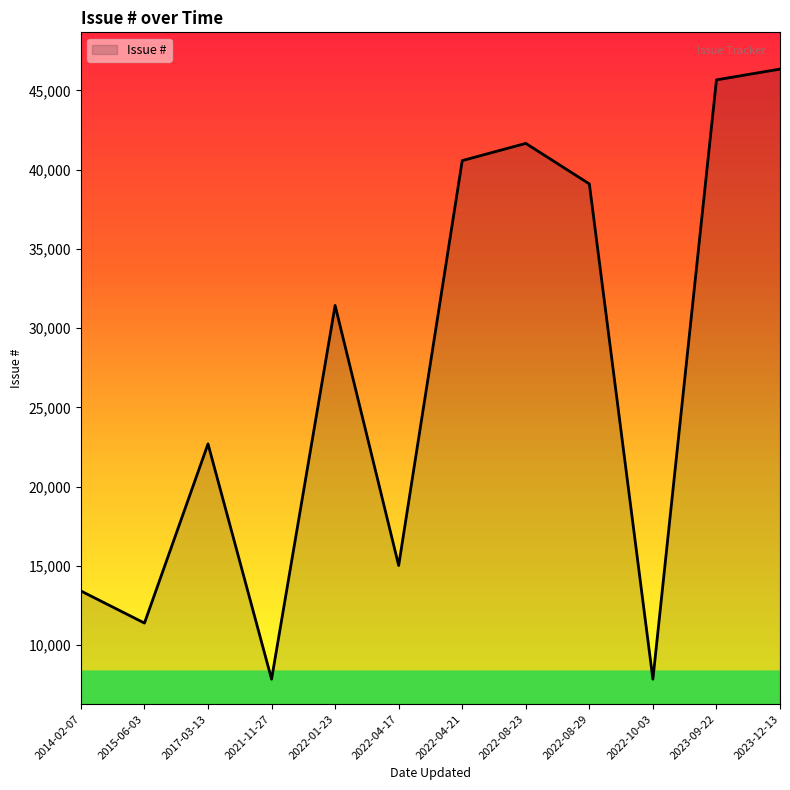

How many distinct data groups are displayed?

1